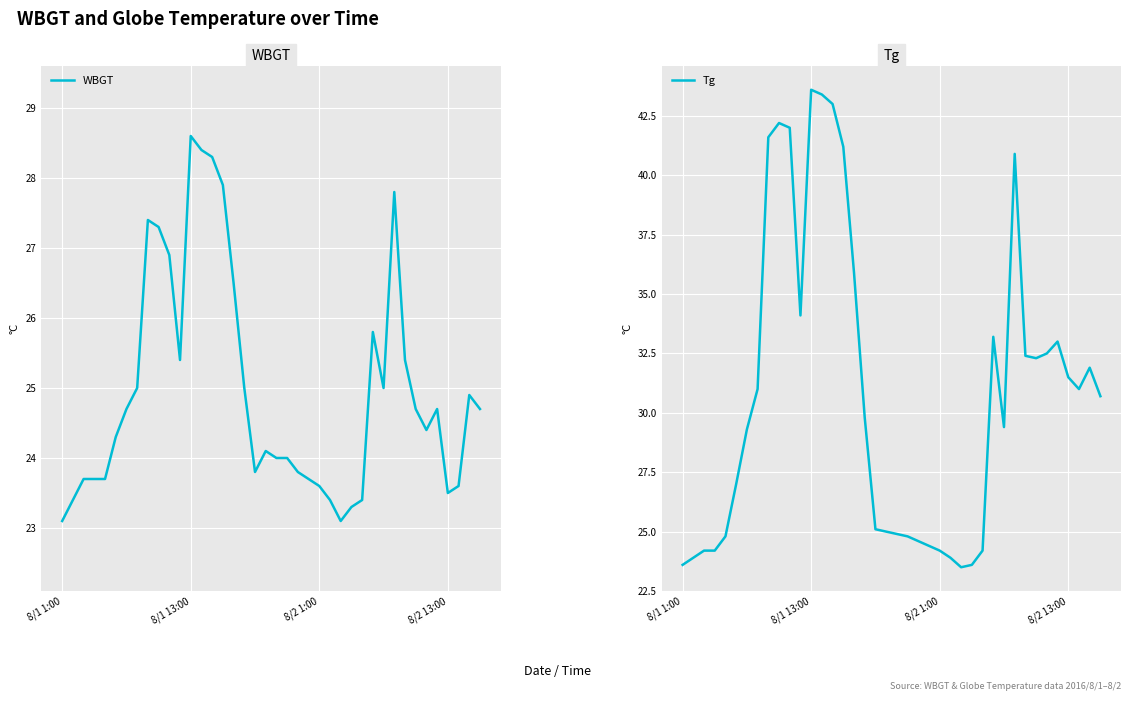

What are all the series names shown in the legend?

WBGT, Tg